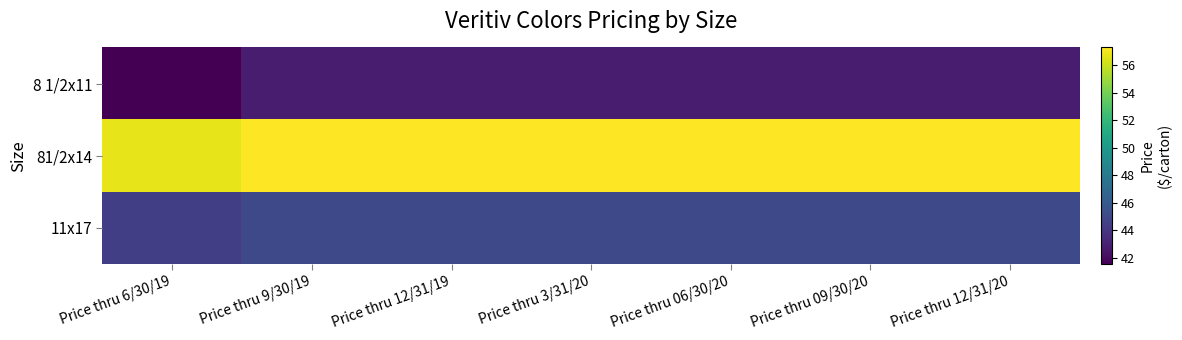

At how many categories does at least one series exceed 43?

7